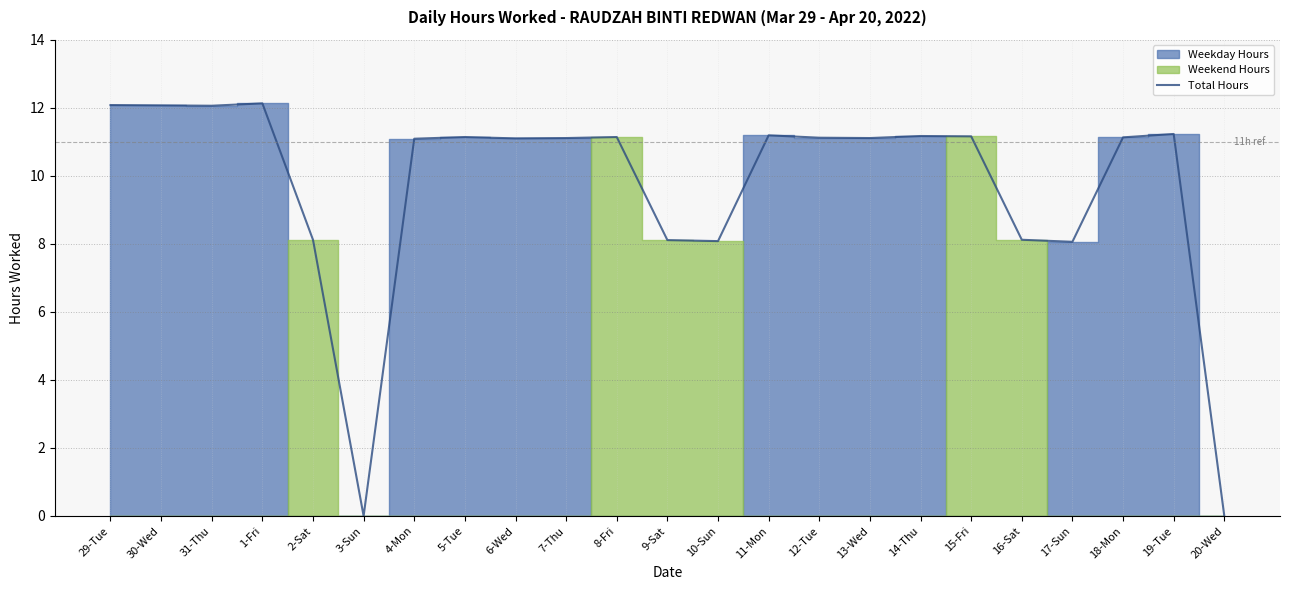

List the labels in order of value, smallest first.

3-Sun, 20-Wed, 17-Sun, 10-Sun, 9-Sat, 2-Sat, 16-Sat, 4-Mon, 6-Wed, 7-Thu, 13-Wed, 12-Tue, 18-Mon, 5-Tue, 8-Fri, 15-Fri, 14-Thu, 11-Mon, 19-Tue, 31-Thu, 30-Wed, 29-Tue, 1-Fri